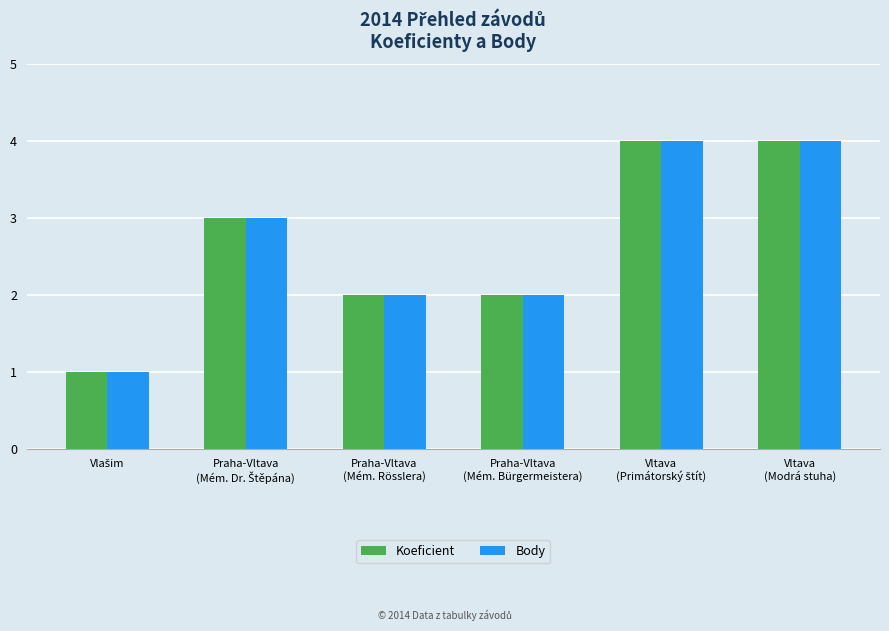

Count the Koeficient values in the range 2 to 4.

5